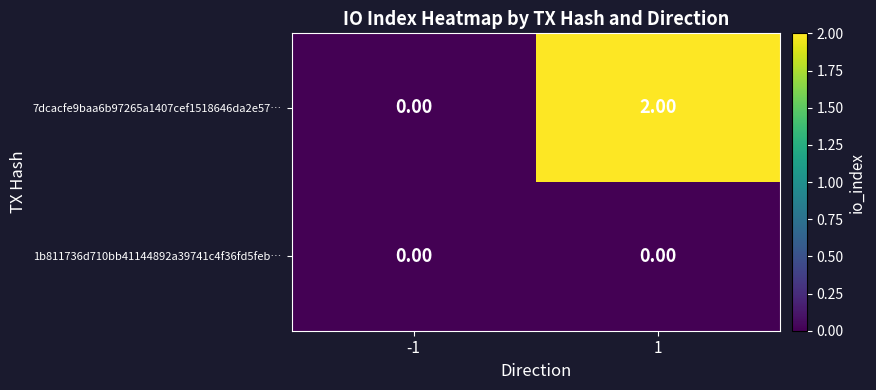

How many series are shown in this chart?

2